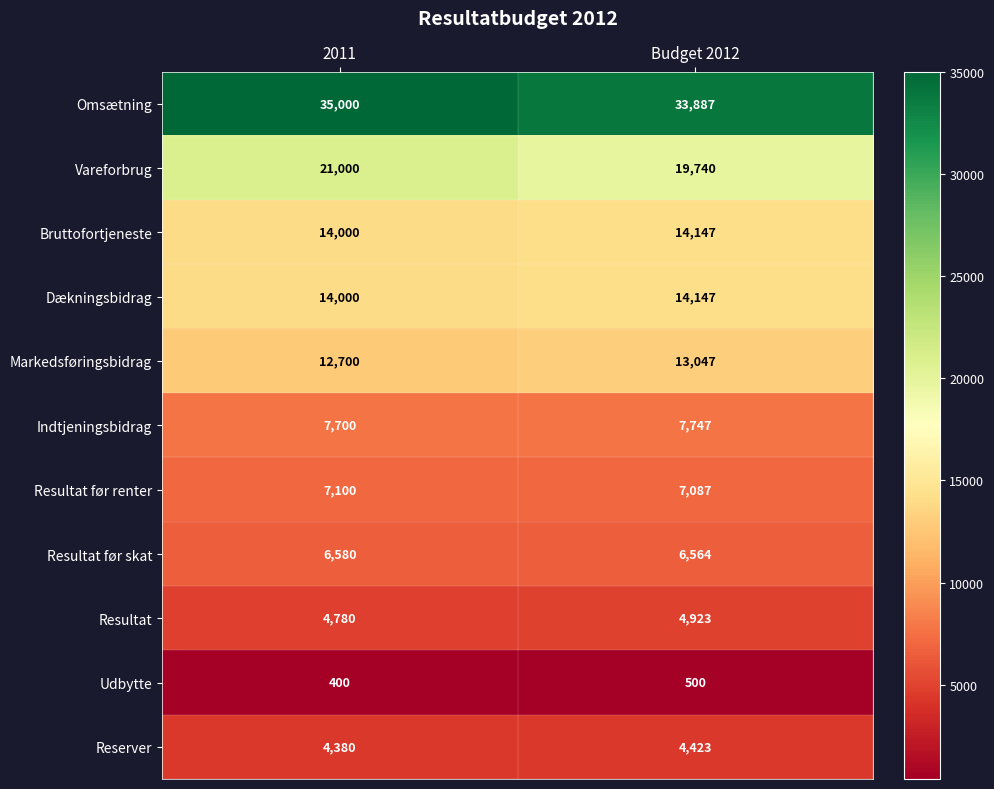

At which category does the chart reach its minimum across all series?

2011